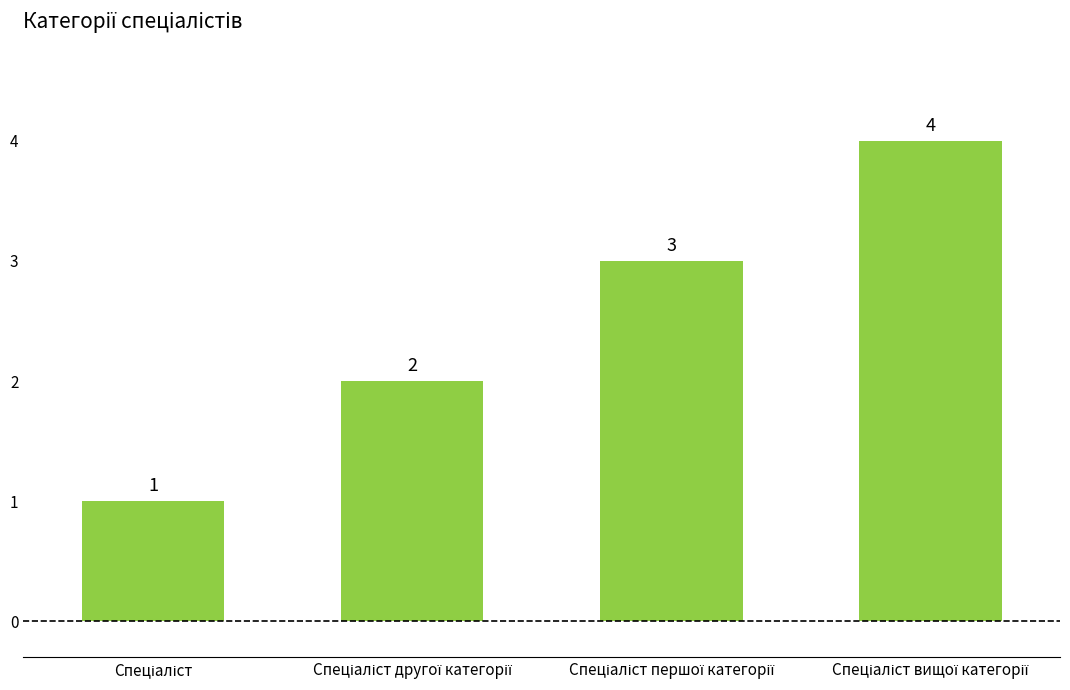

What is the greatest value displayed?

4